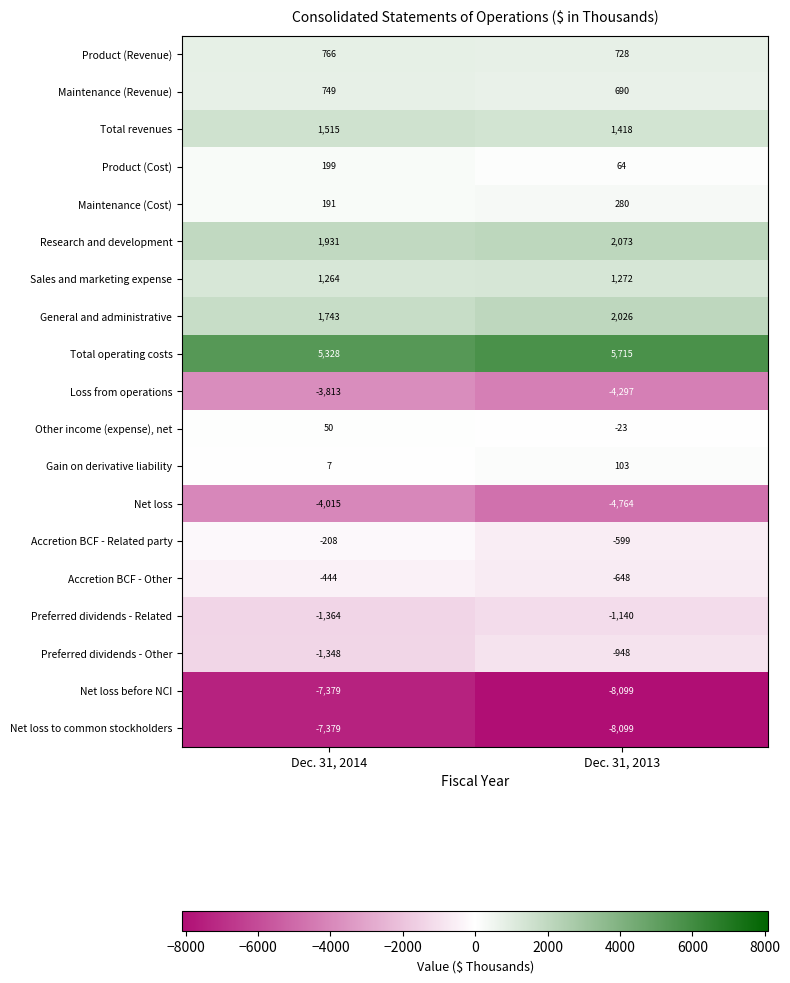

The value of General and administrative at Dec. 31, 2013 is 2026. True or false?

True